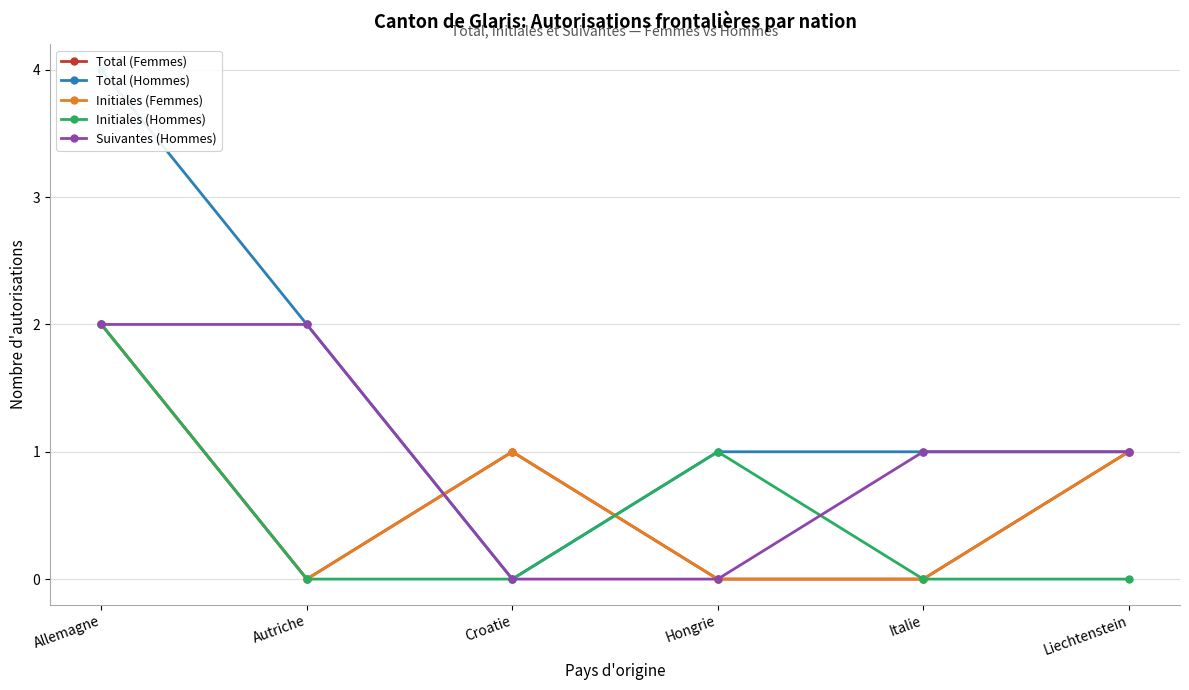

The Total (Femmes) series shows 0 at Italie. True or false?

True